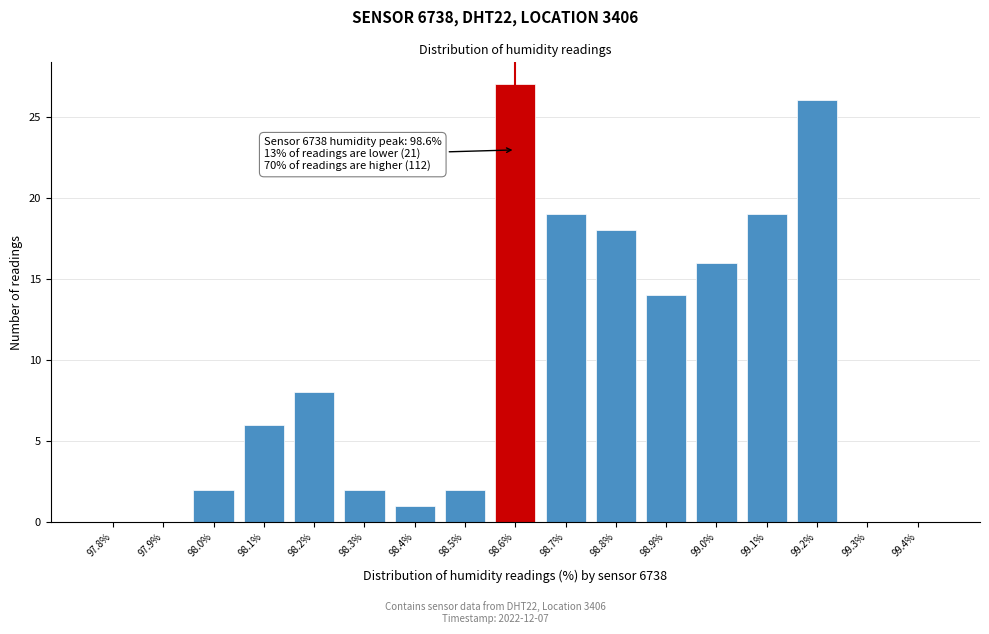

Reading right to left, transcribe all the data shown in this chart.

99.4%=0	99.3%=0	99.2%=26	99.1%=19	99.0%=16	98.9%=14	98.8%=18	98.7%=19	98.6%=27	98.5%=2	98.4%=1	98.3%=2	98.2%=8	98.1%=6	98.0%=2	97.9%=0	97.8%=0